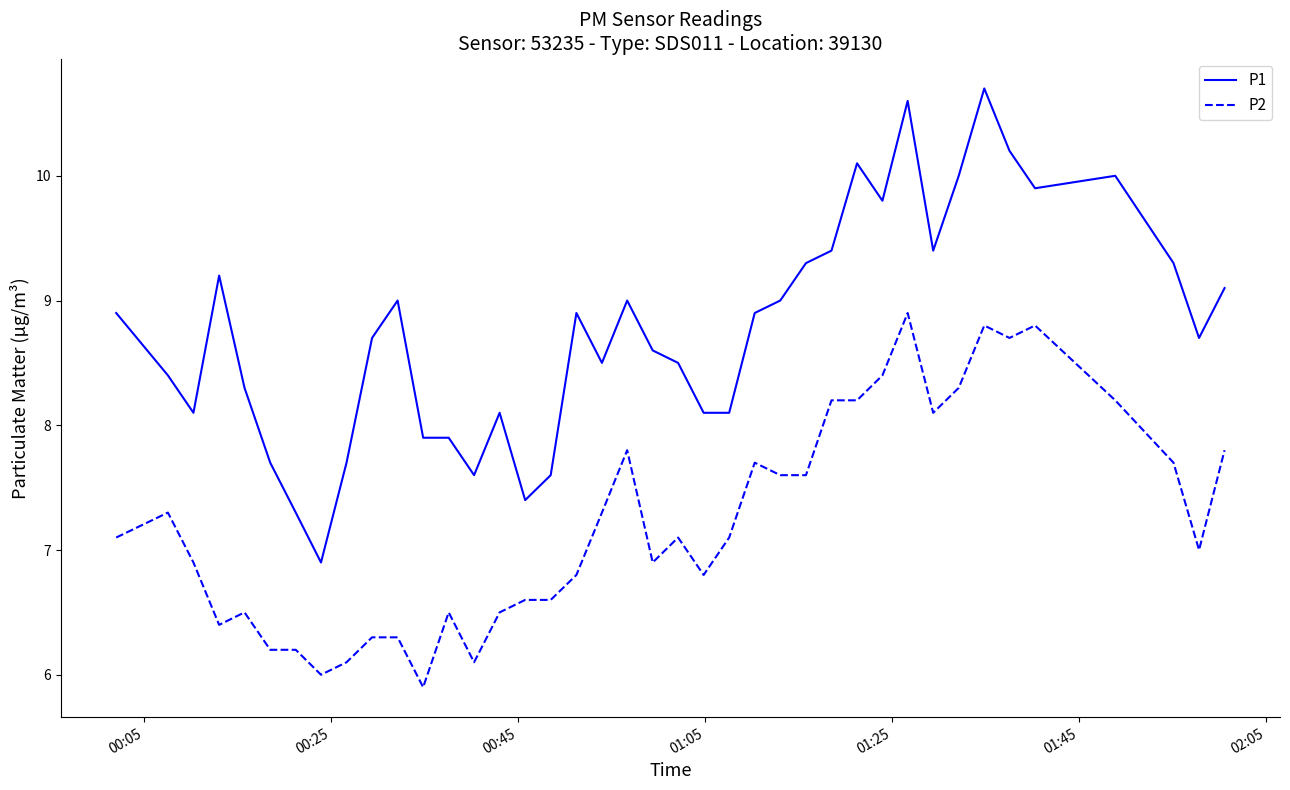

List the series in order of their overall mean, lowest first.

P2, P1